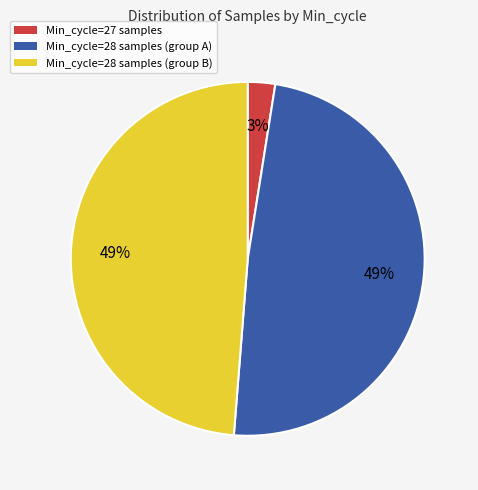

True or false: Min_cycle=27 samples accounts for 3% of the total.

True